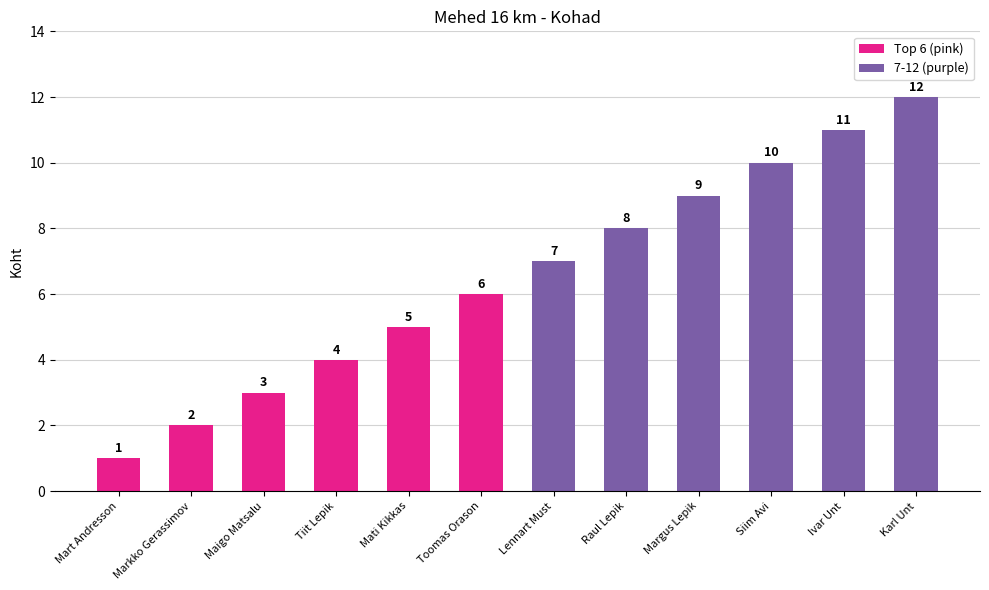

Does the chart contain any negative values?

No